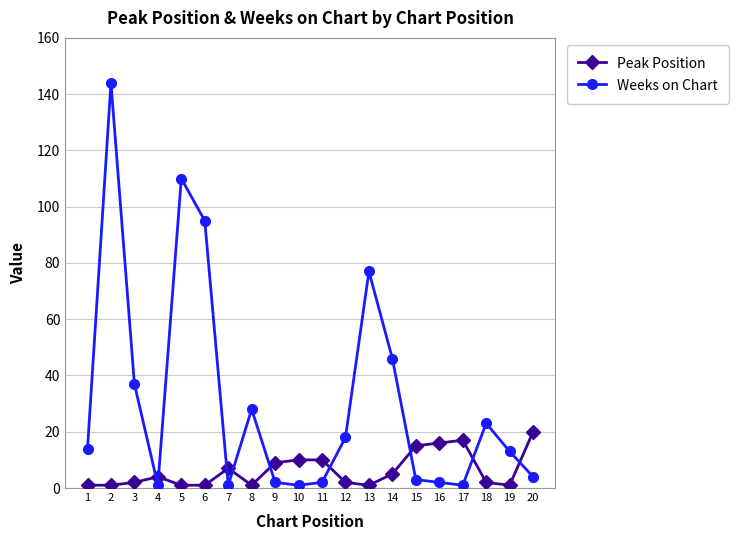

After their last crossing, which series has the higher values: Peak Position or Weeks on Chart?

Peak Position